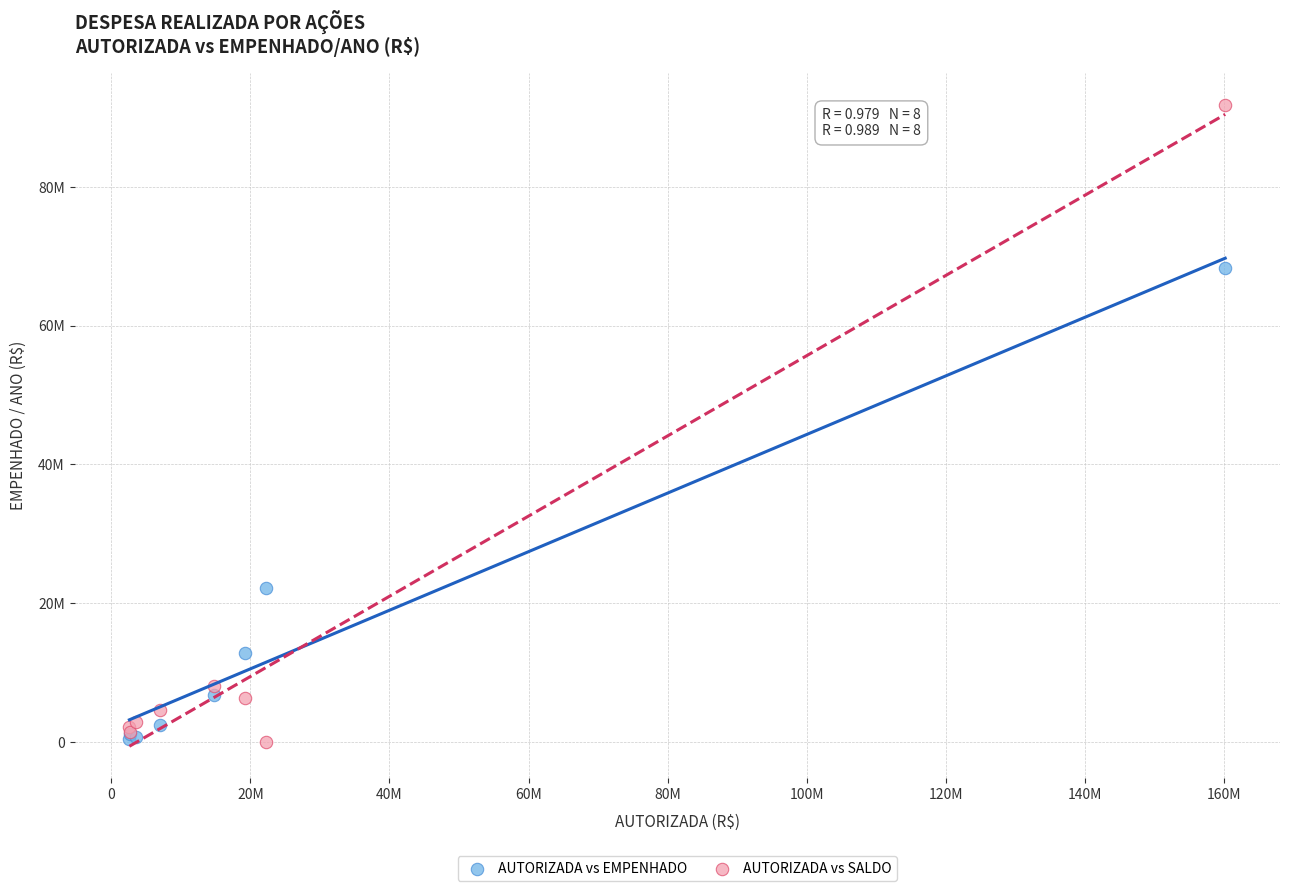

What are all the series names shown in the legend?

AUTORIZADA vs EMPENHADO, AUTORIZADA vs SALDO